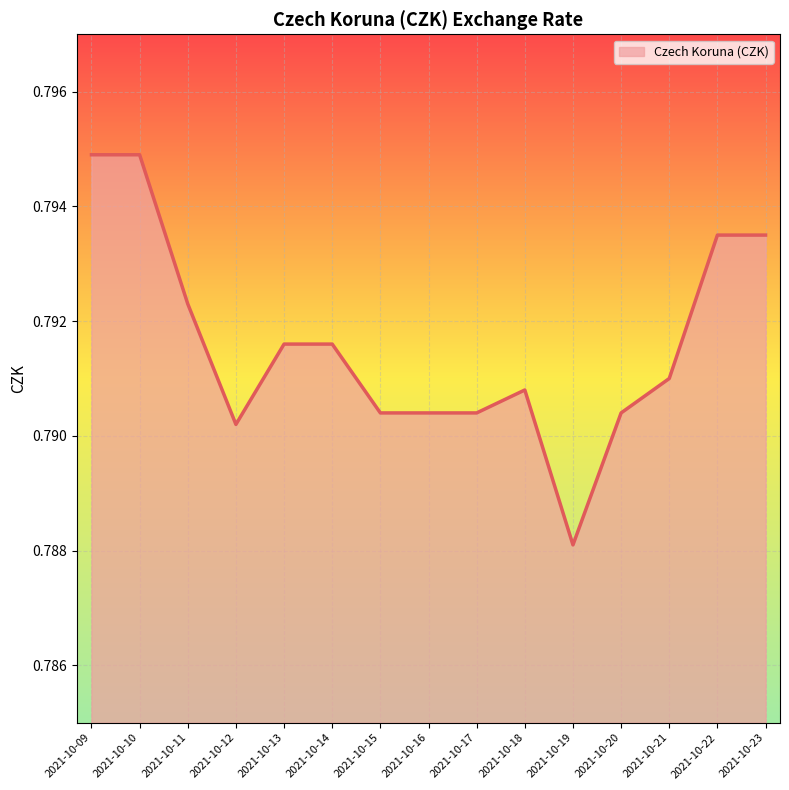

Between 2021-10-10 and 2021-10-15, which is larger?

2021-10-10